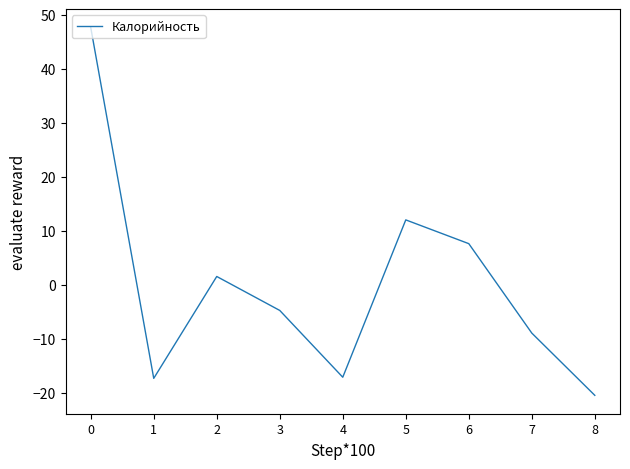

How many positive values are there?

4